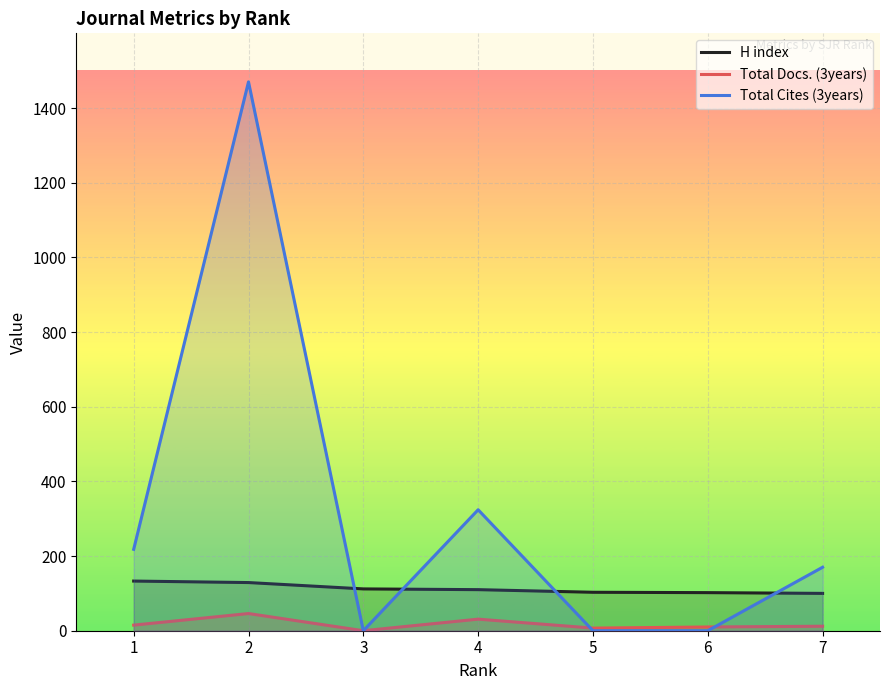

What is the greatest value displayed?

1470